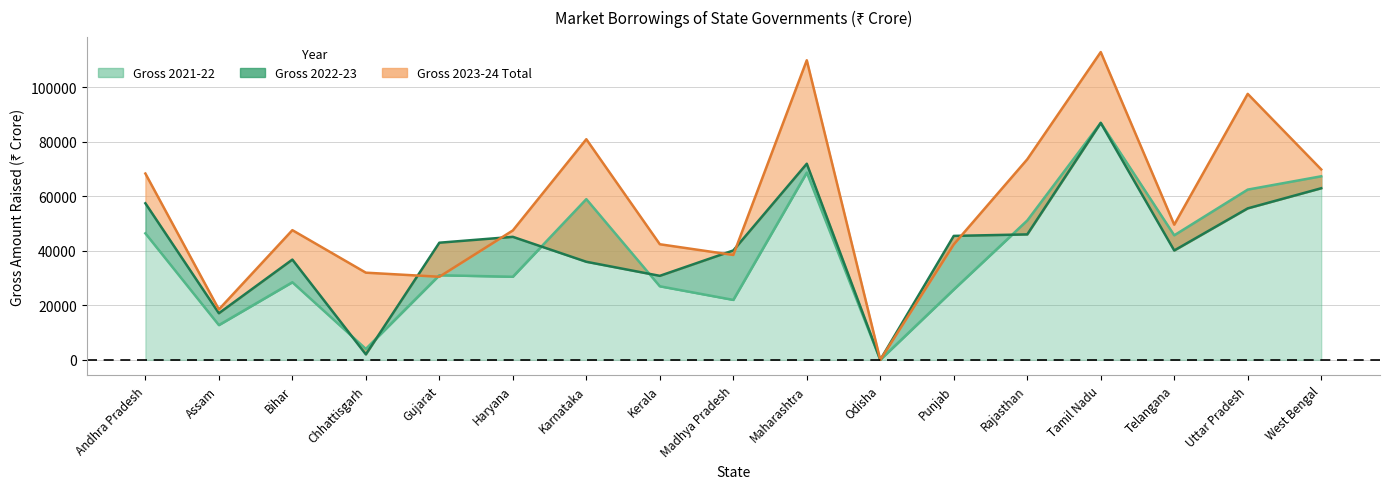

Does the chart display data point markers on the line(s)?

No